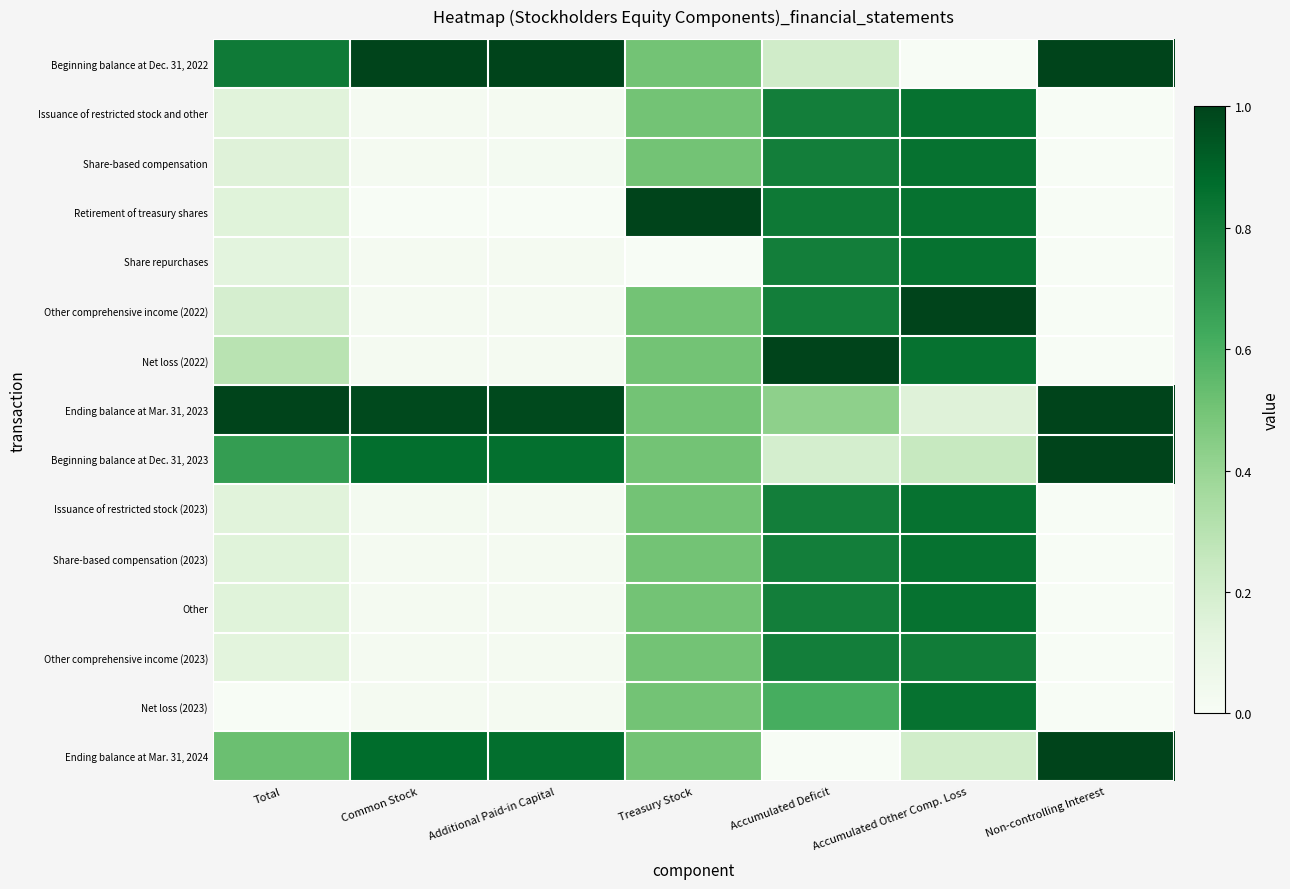

Which series changed the most between Additional Paid-in Capital and Treasury Stock?

Retirement of treasury shares